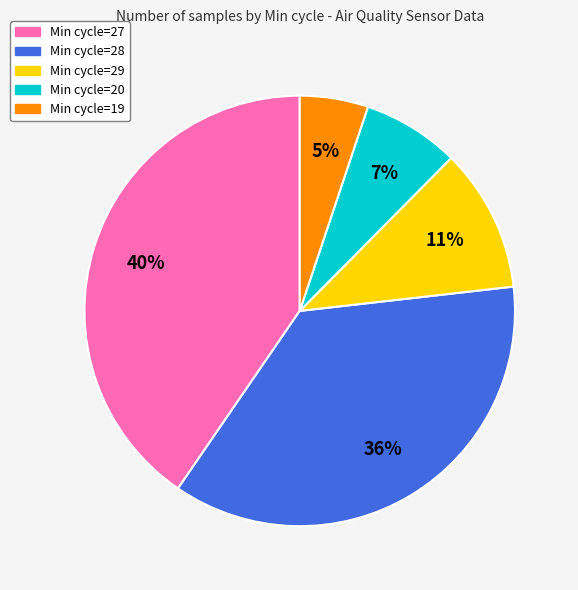

Does Min cycle=28 account for over 50% of the chart?

No